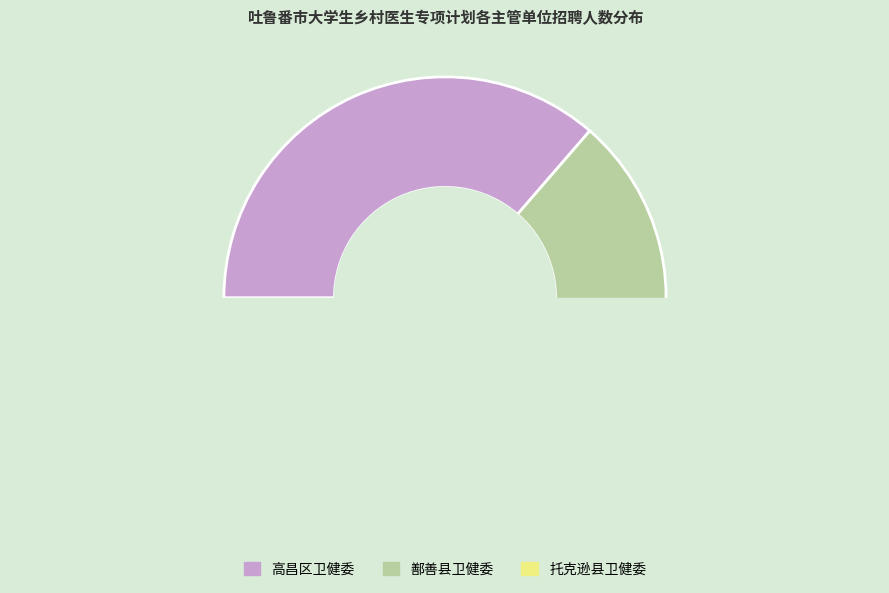

Between 鄯善县卫健委 and 托克逊县卫健委, which is larger?

鄯善县卫健委